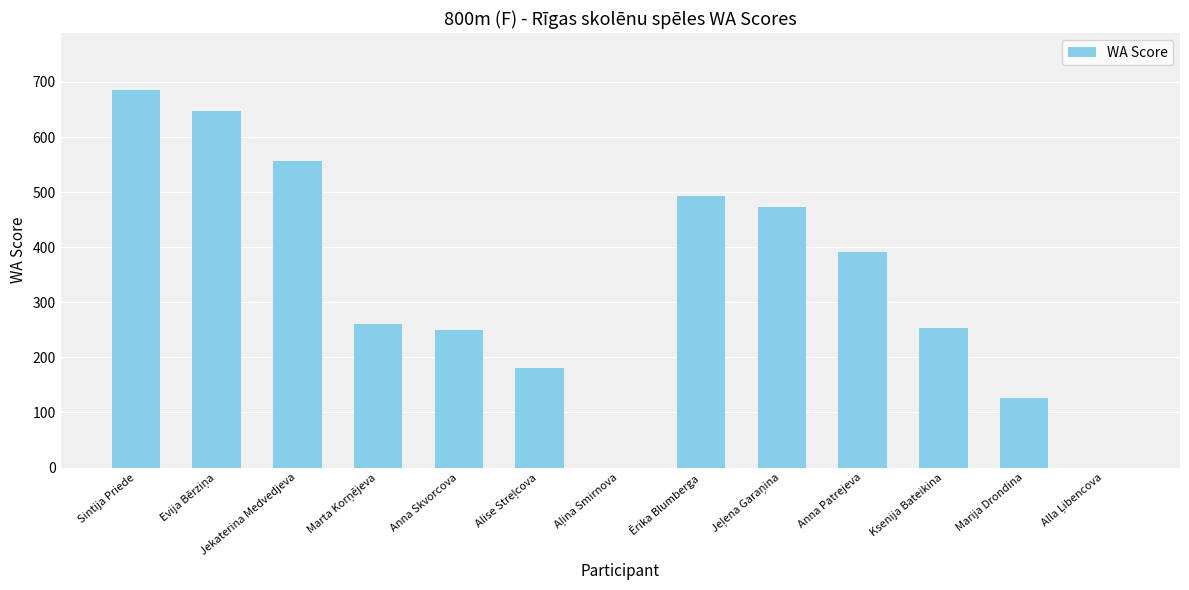

How many data points does each series have?

13